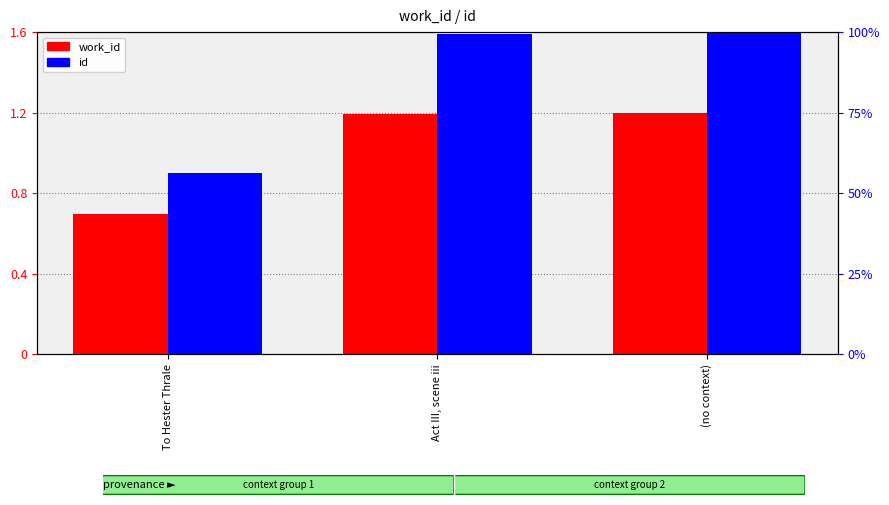

What is the difference between the id values at Act III, scene iii and To Hester Thrale?

43.2